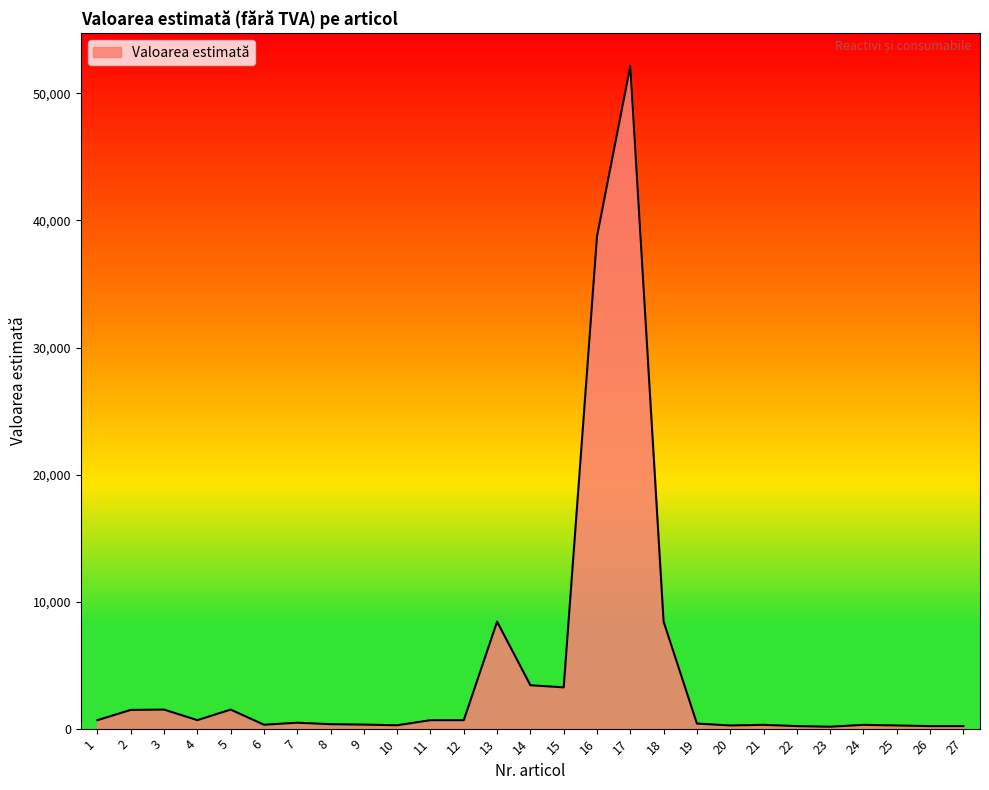

The value at 18 is 8426.4. True or false?

True